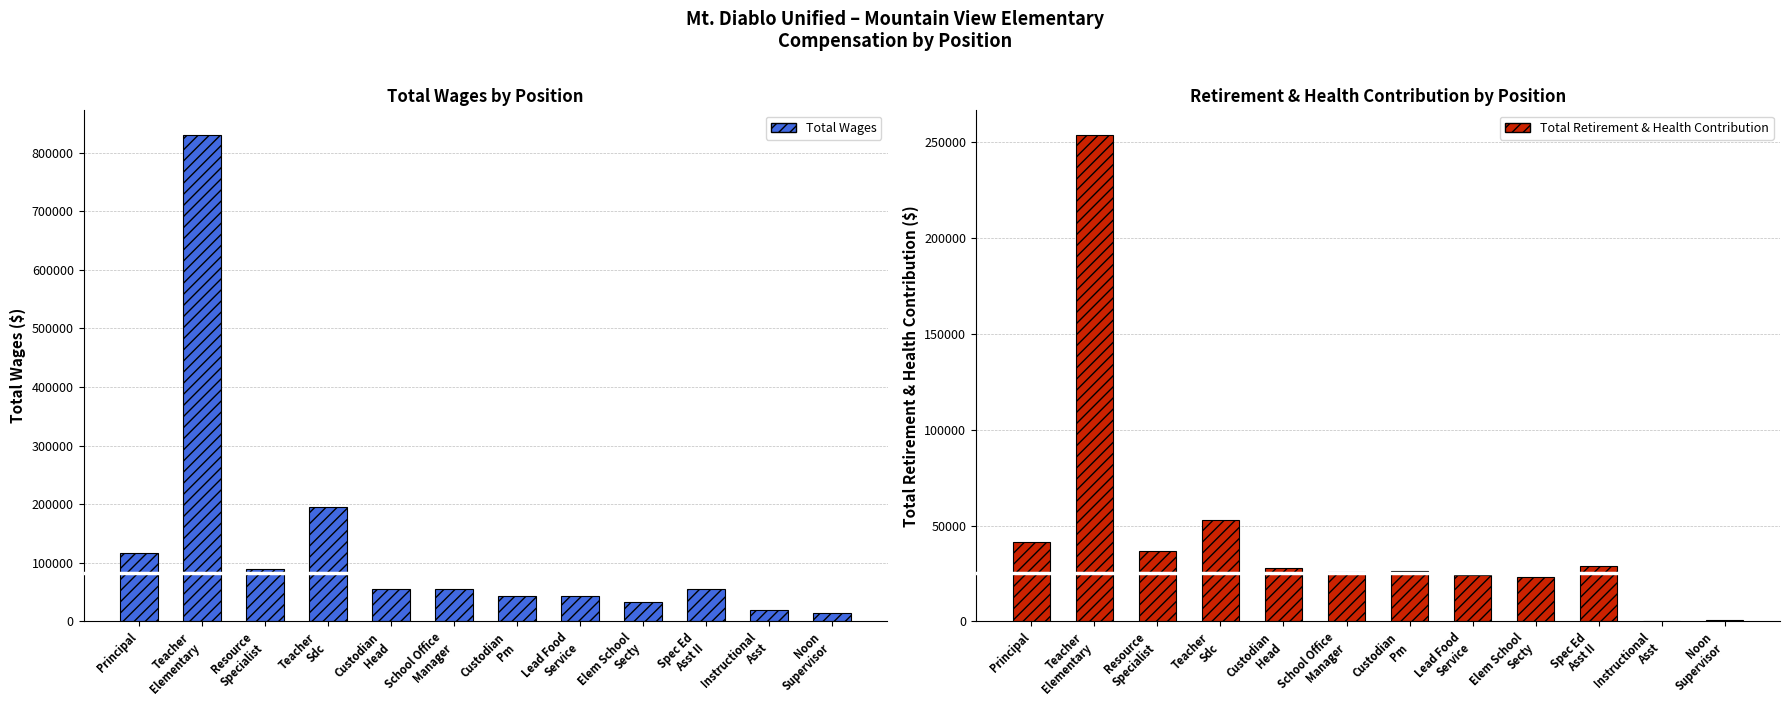

What is the average value of the Total Wages series?

129408